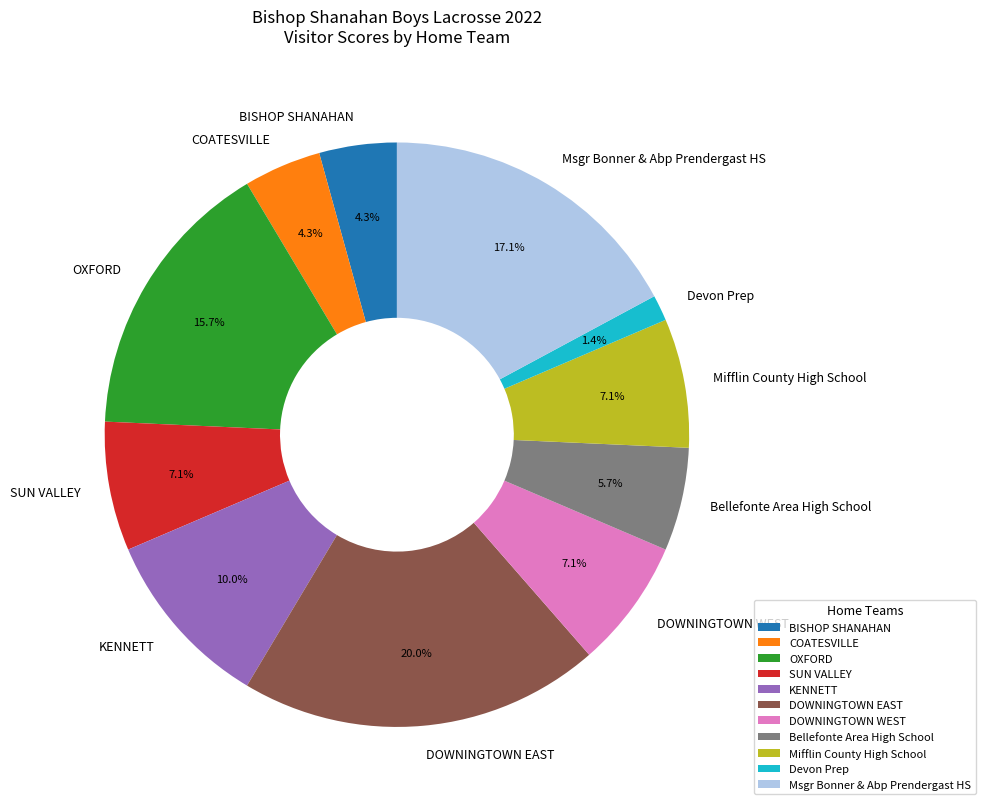

Is it true that DOWNINGTOWN WEST is 7% of the pie?

True